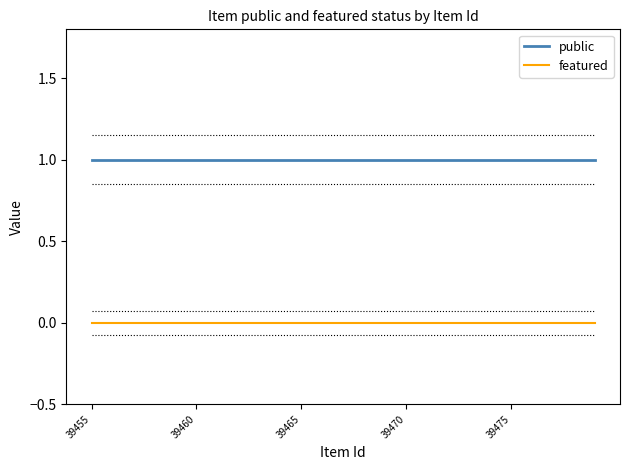

How many lines are shown in the chart?

2